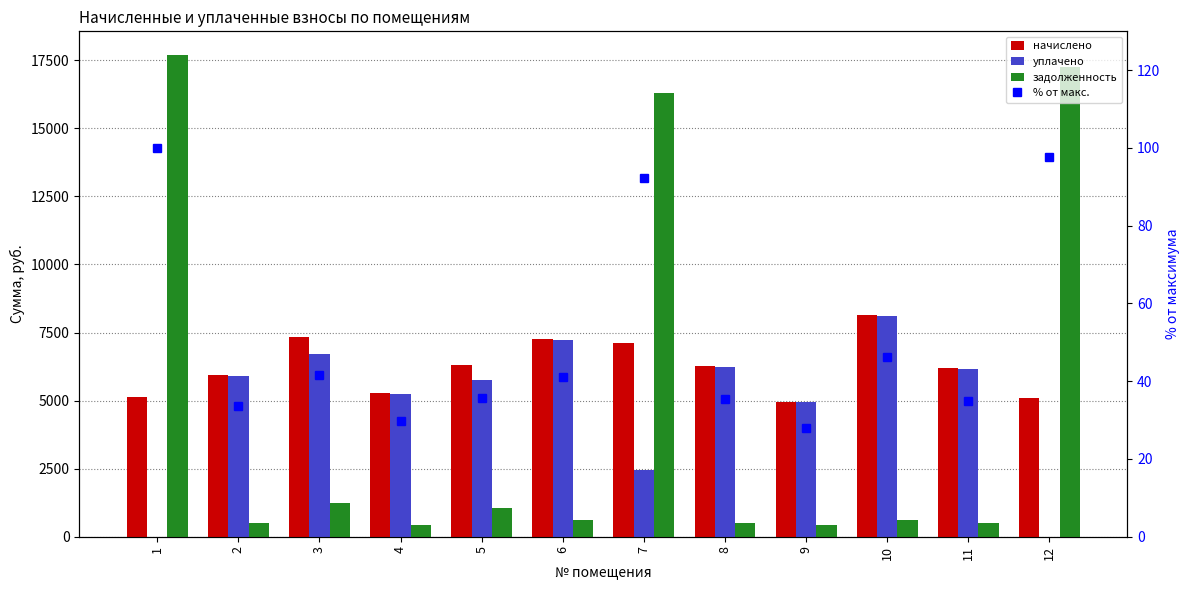

Reading left to right, what are all the values shown in this chart?

начислено: 5132.2	5927.0	7352.6	5270.4	6315.8	7249.0	7122.8	6264.0	4959.4	8151.8	6186.2	5086.0
уплачено: 0.0	5906.5	6714.4	5252.1	5768.0	7223.8	2440.1	6242.2	4942.1	8100.9	6164.8	0.0
задолженность: 17681.0	493.9	1225.4	439.2	1052.3	604.1	16292.2	522.0	413.3	625.7	515.5	17259.0
% от макс.: 100.0	33.5	41.6	29.8	35.7	41.0	92.1	35.4	28.0	46.1	35.0	97.6